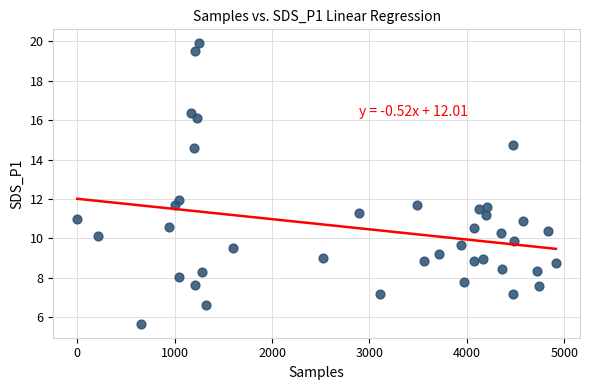

What is the range of Y values (max minus min)?

14.2